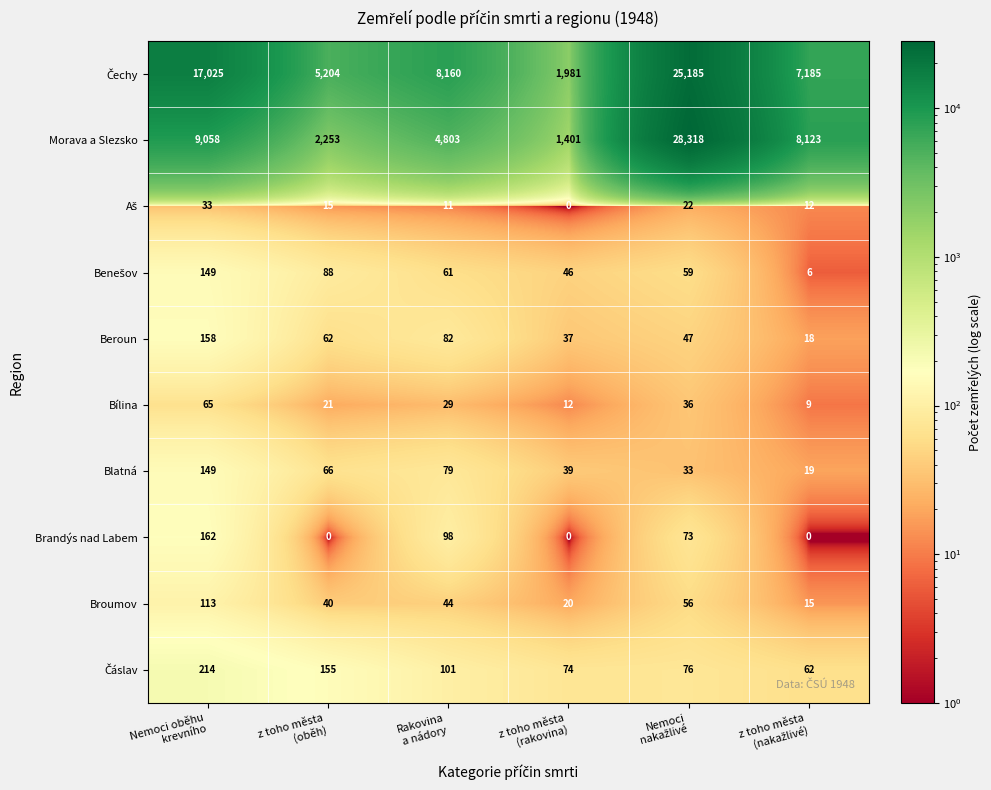

What is the difference between the maximum and minimum values in the Broumov series?

98